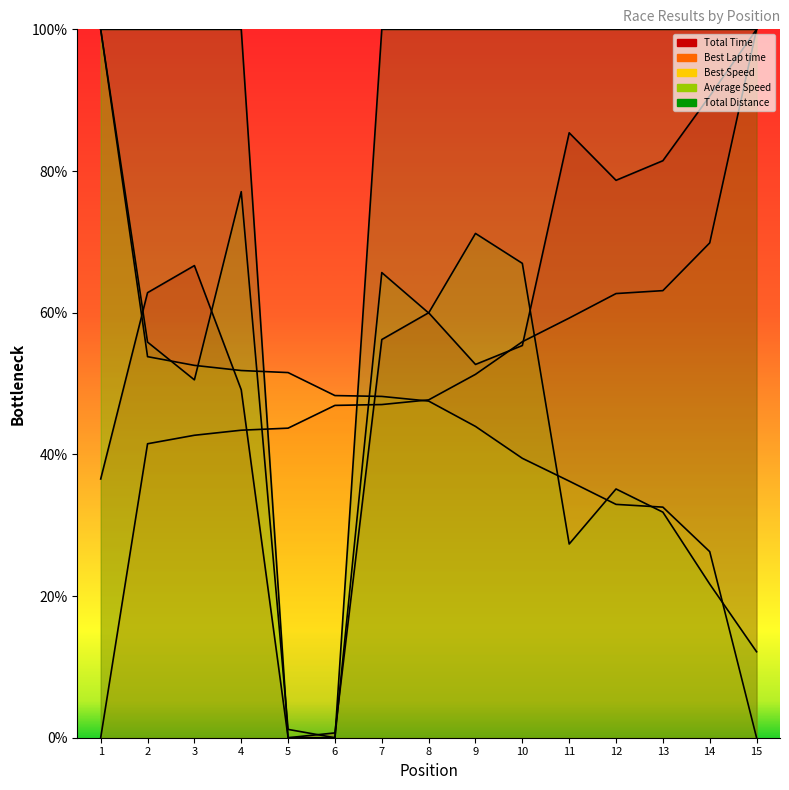

How many distinct data groups are displayed?

5